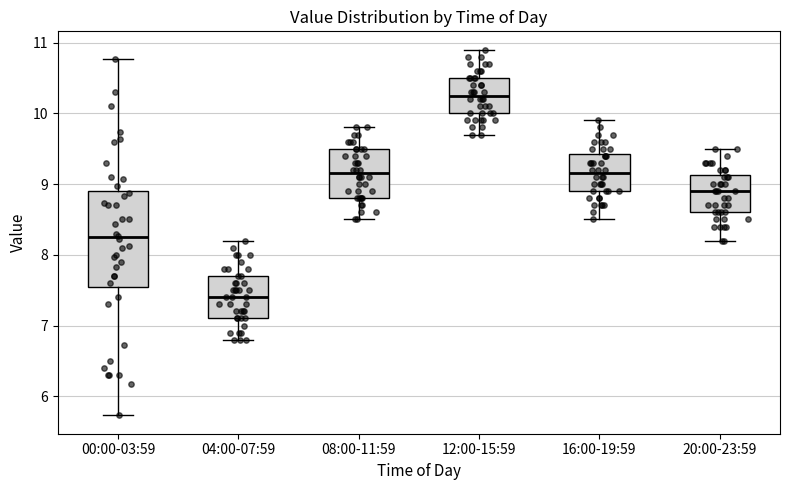

Reading left to right, read every box against the y-axis: the position of its median line, the range the box covers, and the ends of its whiskers. The values are not printed on the chart, so give them approximately, as read against the axis.

00:00-03:59: median 8.3, box 7.6 to 8.9, whiskers 5.7 to 10.8
04:00-07:59: median 7.4, box 7.1 to 7.7, whiskers 6.8 to 8.2
08:00-11:59: median 9.2, box 8.8 to 9.5, whiskers 8.5 to 9.8
12:00-15:59: median 10.3, box 10.0 to 10.5, whiskers 9.7 to 10.9
16:00-19:59: median 9.2, box 8.9 to 9.4, whiskers 8.5 to 9.9
20:00-23:59: median 8.9, box 8.6 to 9.1, whiskers 8.2 to 9.5